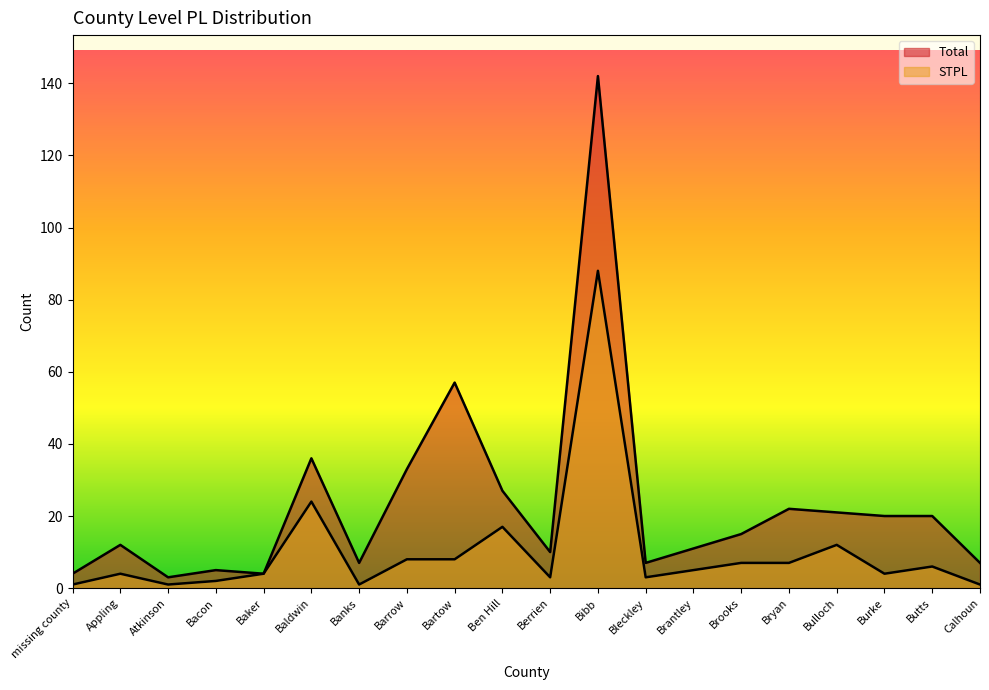

List the series in order of their overall mean, lowest first.

STPL, Total